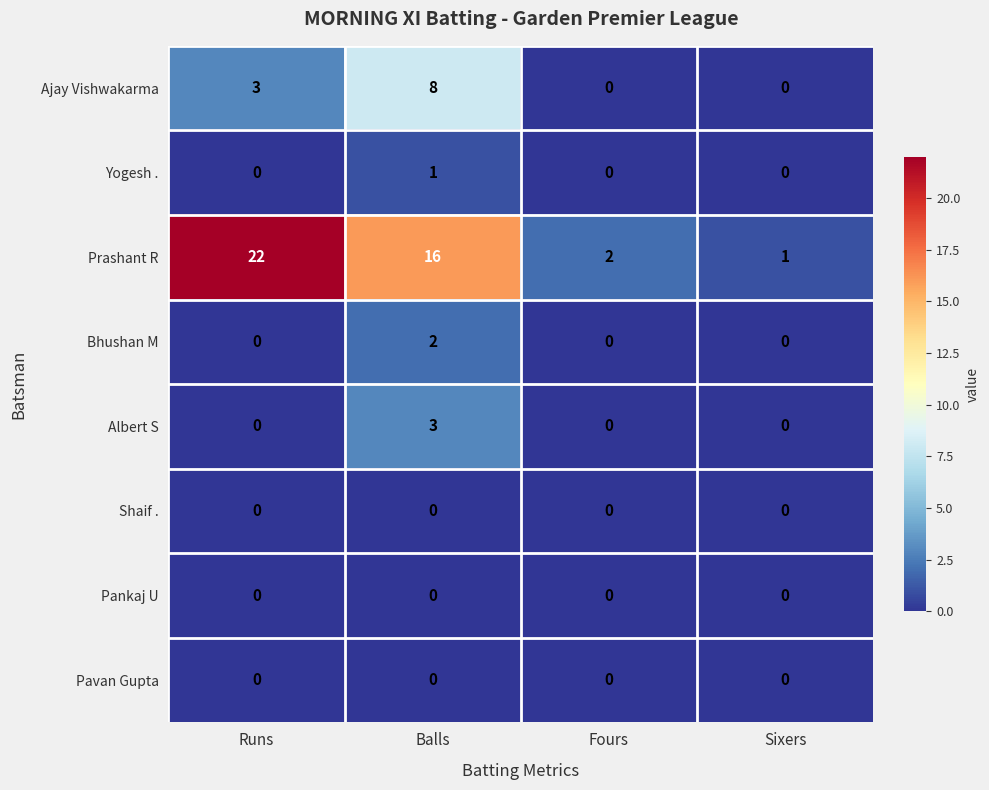

Which series changed the most between Runs and Fours?

Prashant R